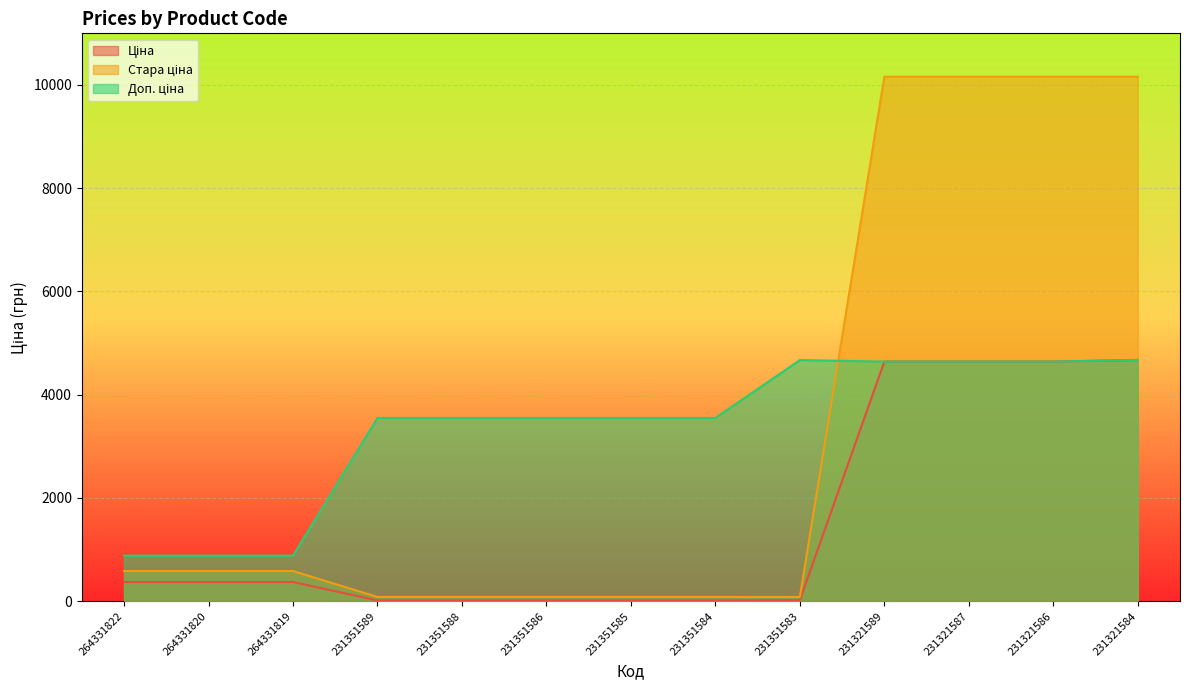

List the series in order of their peak value, highest first.

Стара ціна, Доп. ціна, Ціна